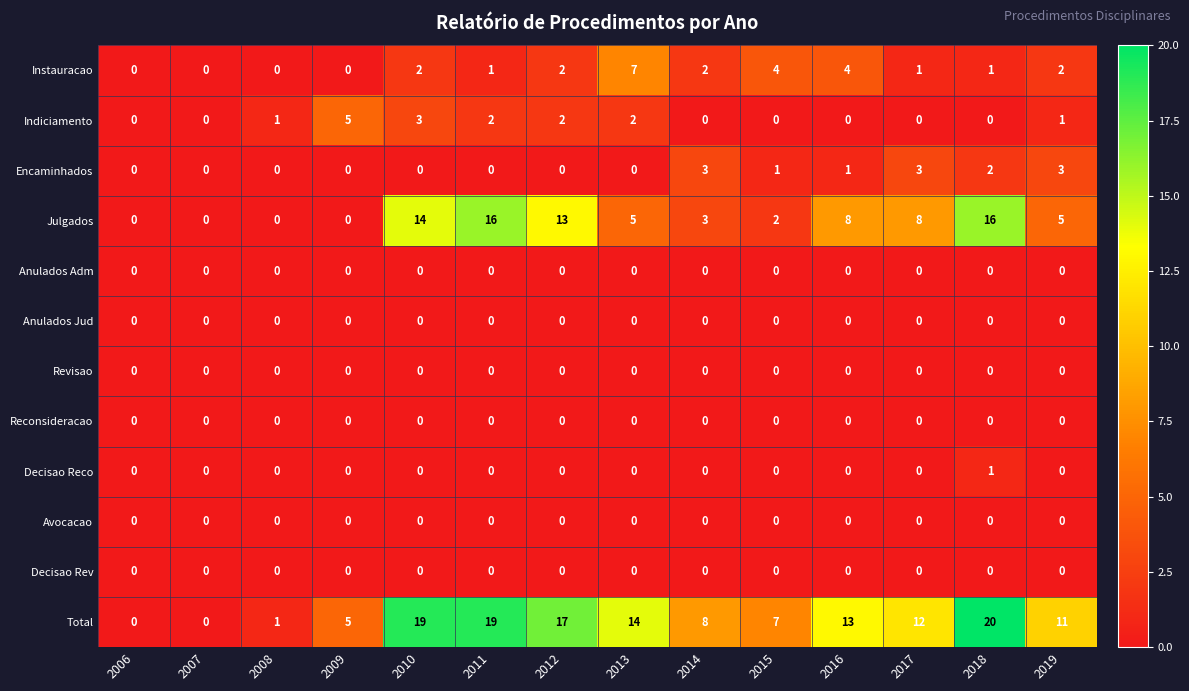

What value does the Julgados series have at 2011?

16